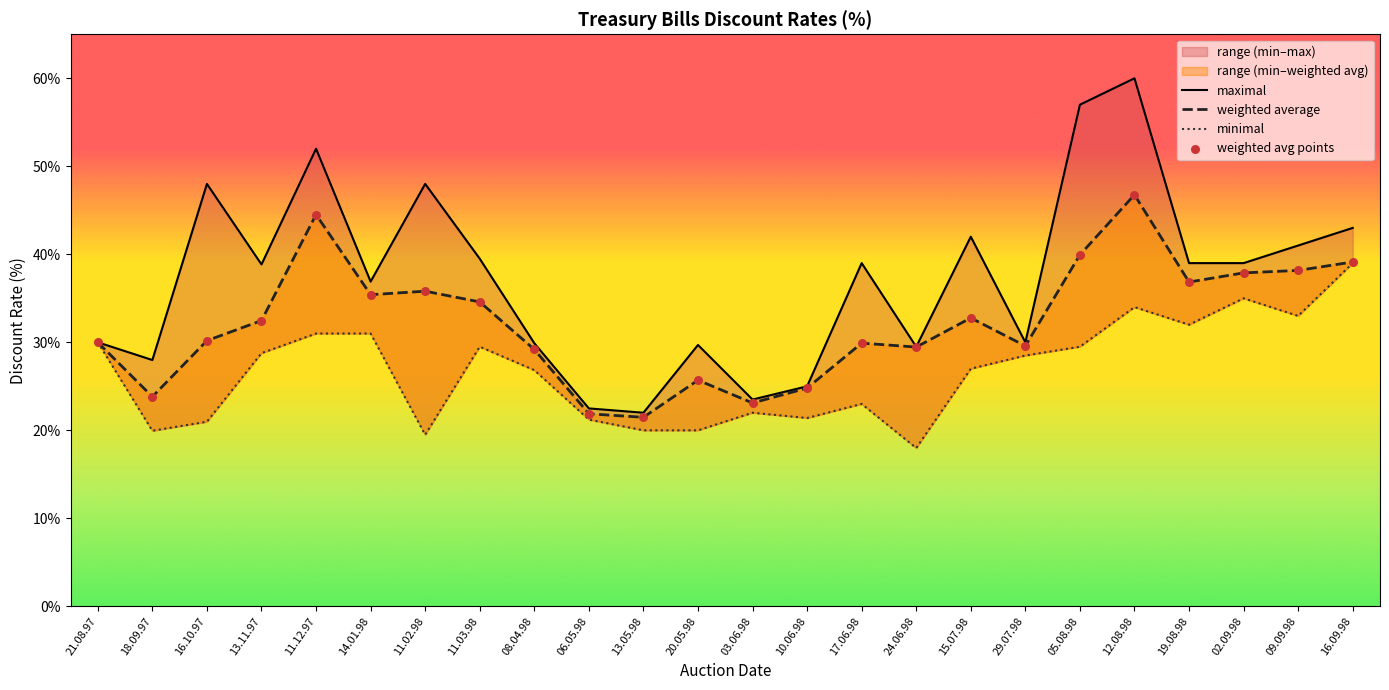

At which category is the sum across all series the highest?

12.08.98